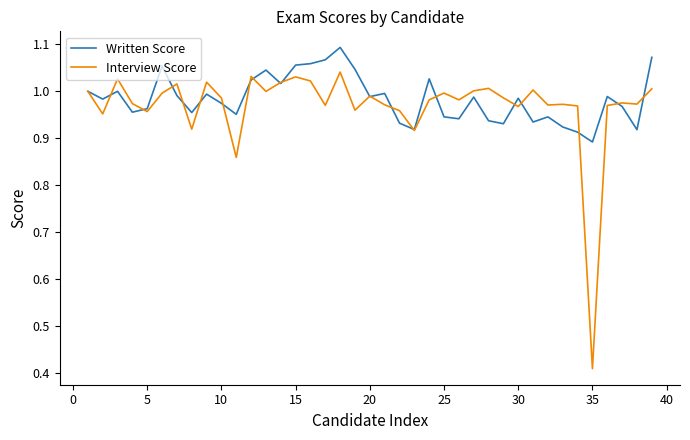

In Written Score, how many points are higher than both neighbors (excluding endpoints)?

11